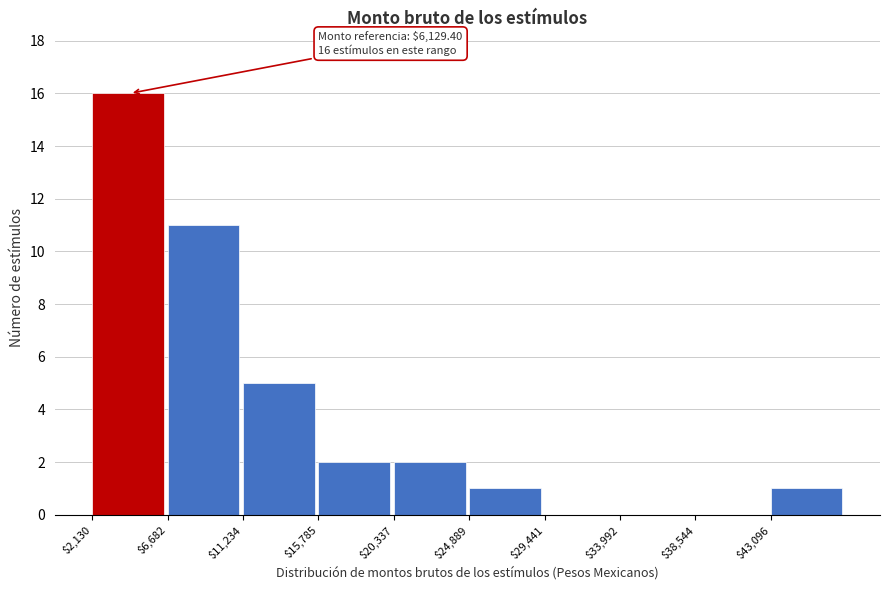

Over which range of the x-axis is the bar tallest?

2000 to 6500